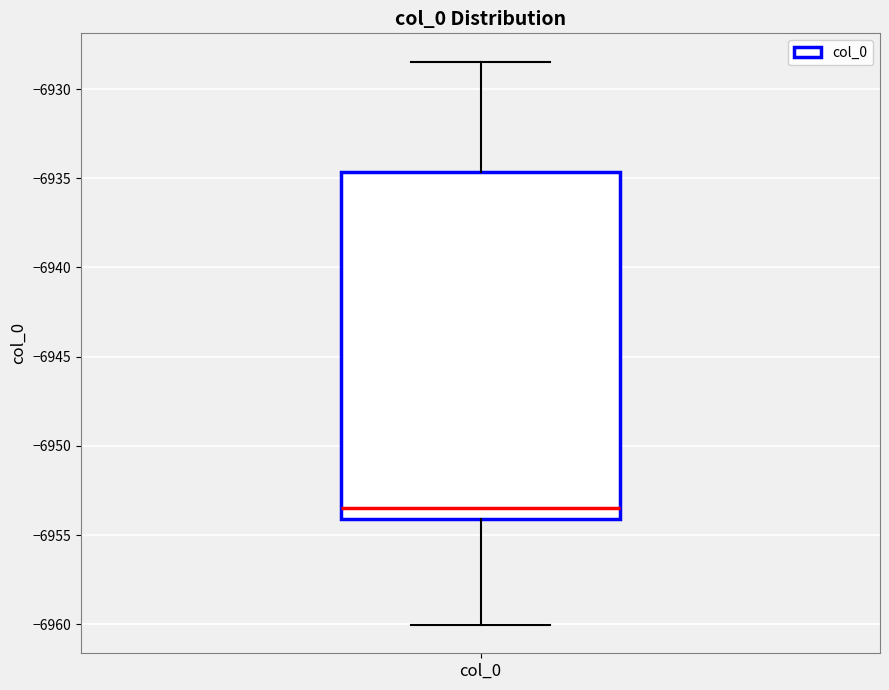

Where does the lower whisker of the box for col_0 end on the y-axis? The values are not printed on the chart, so give them approximately, as read against the axis.

-6960.0